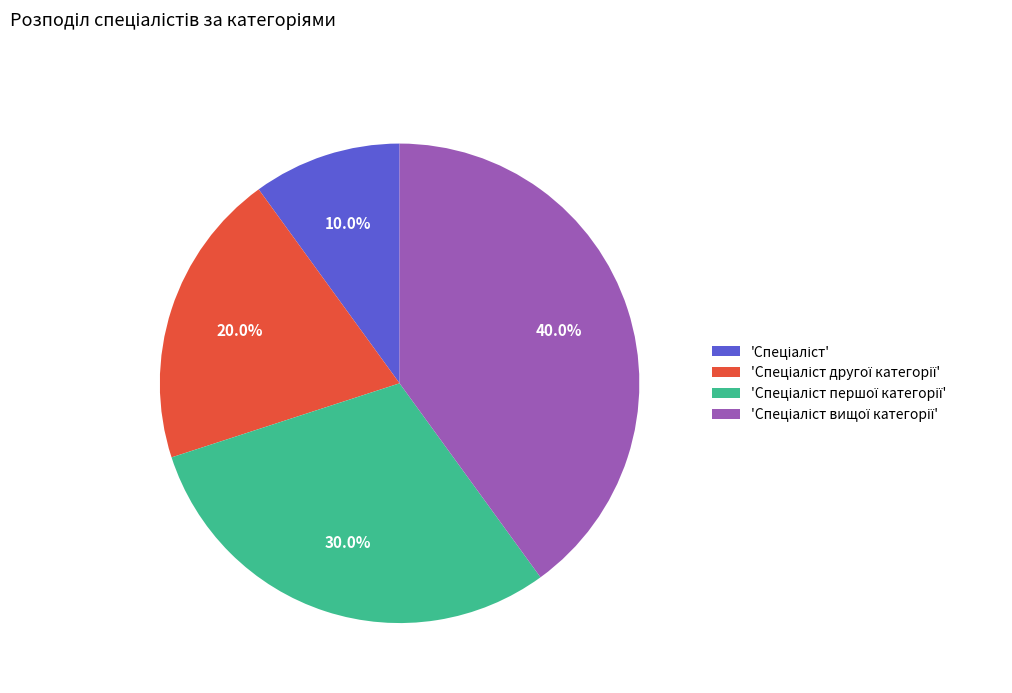

Is there a majority slice in this chart?

No